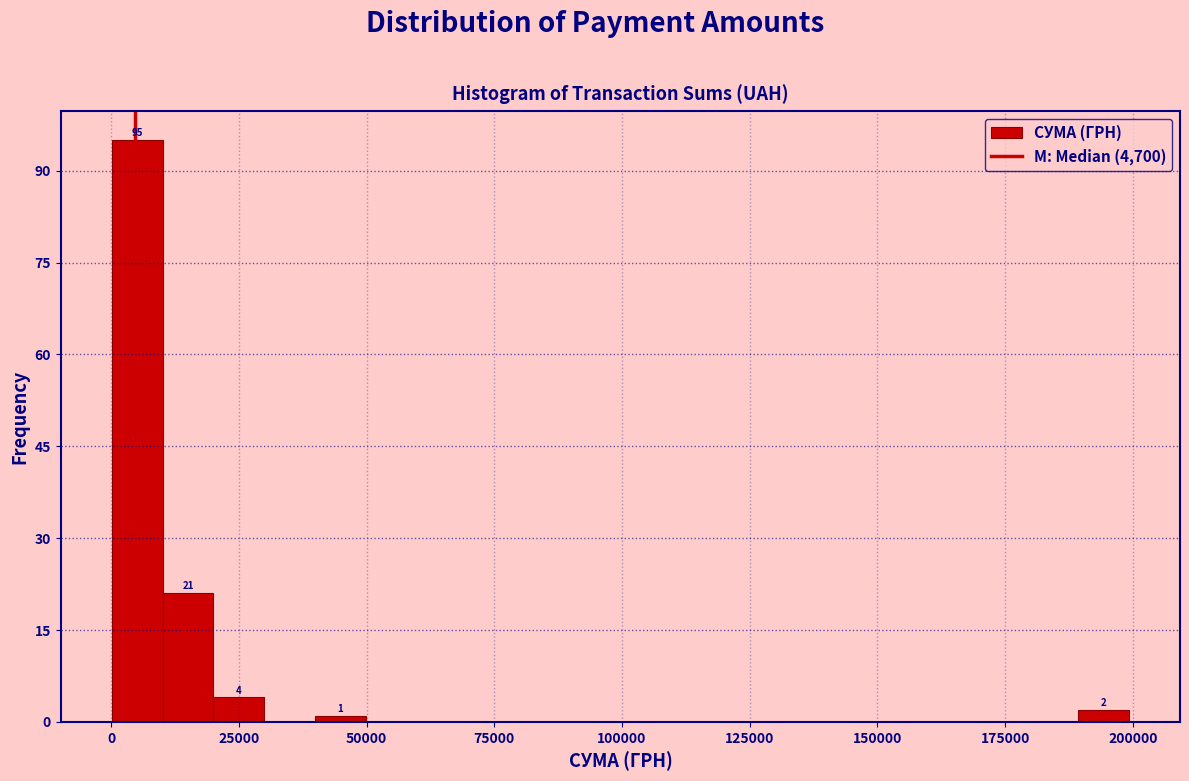

Read against the x-axis, roughly where is the centre of the tallest bar?

5000